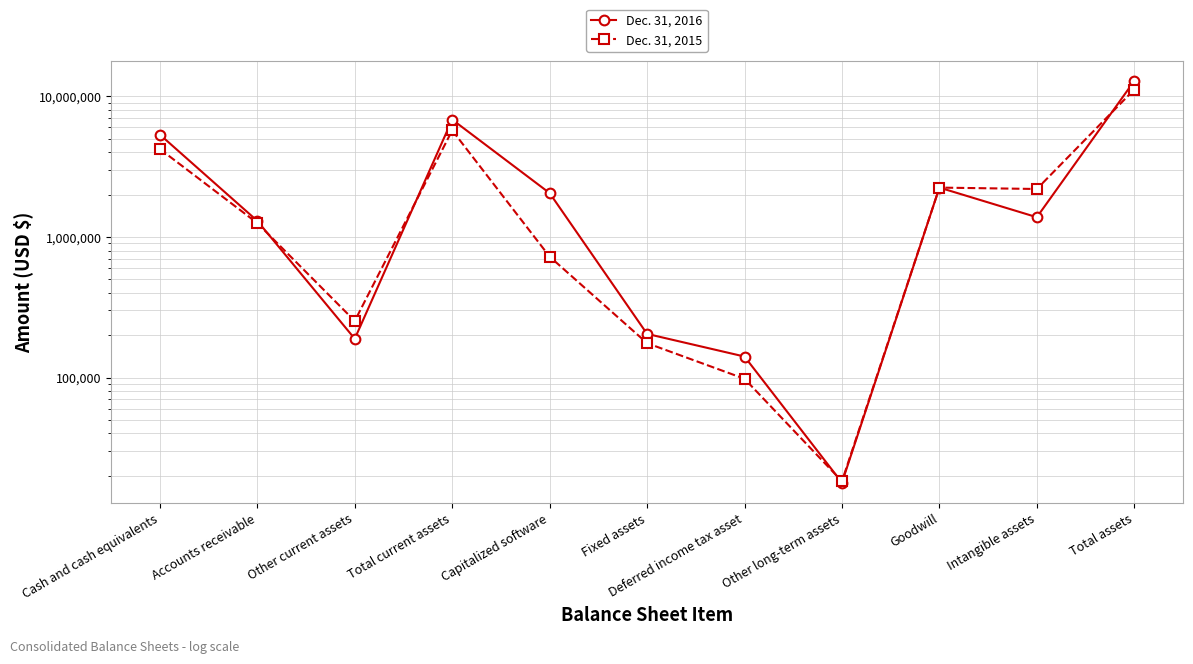

Where is the first local maximum for Dec. 31, 2016?

Total current assets